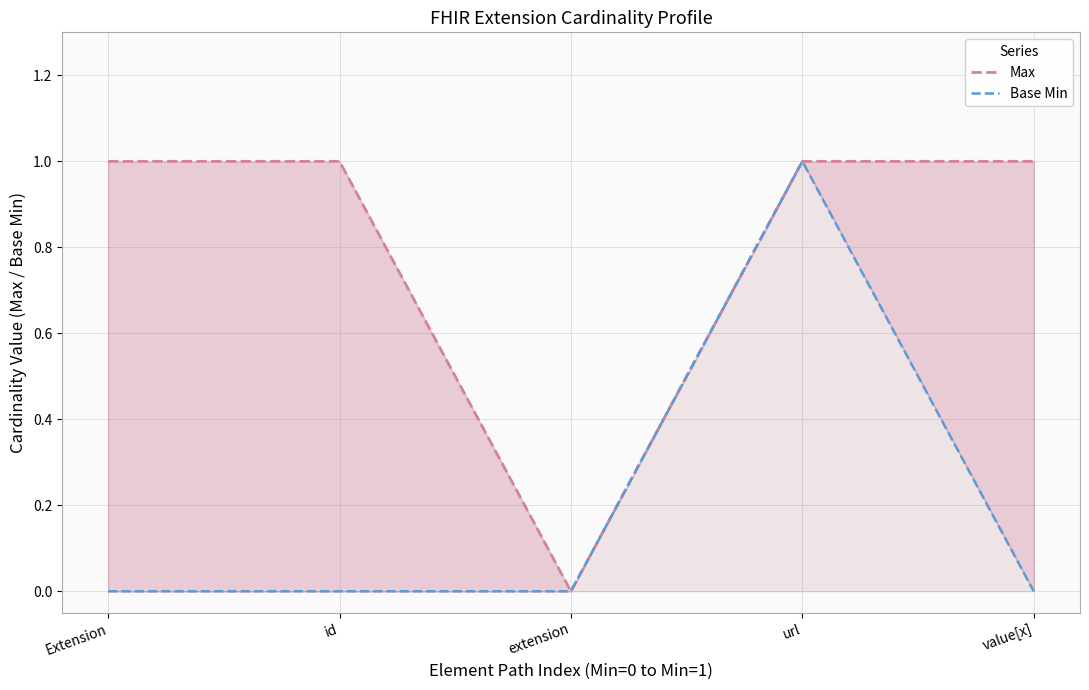

Count the Max values in the range 1 to 2.

4